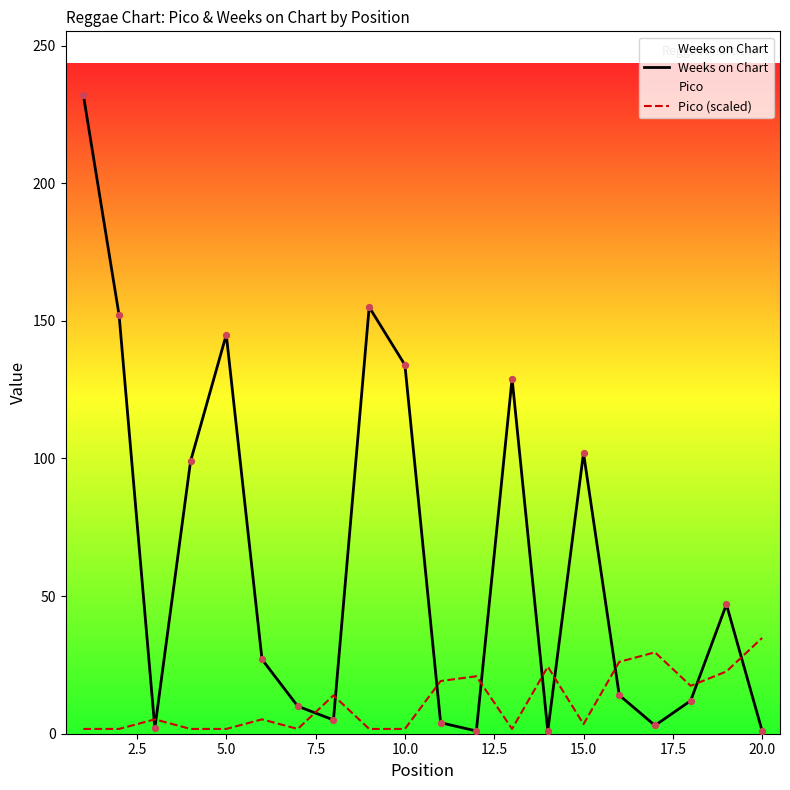

Which series has the largest total across all categories?

Weeks on Chart